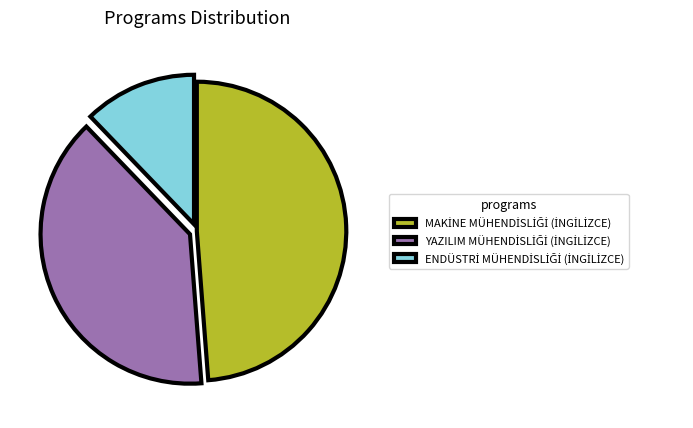

Is there any slice that represents more than half of the pie?

No